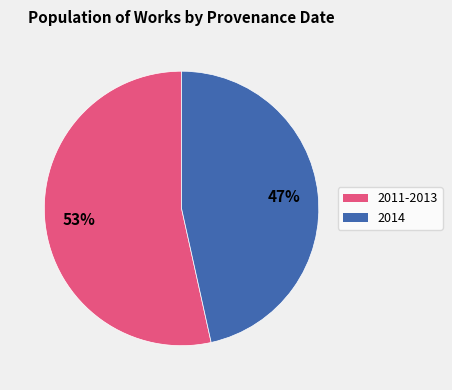

To the nearest percent, what is the average slice percentage?

50%